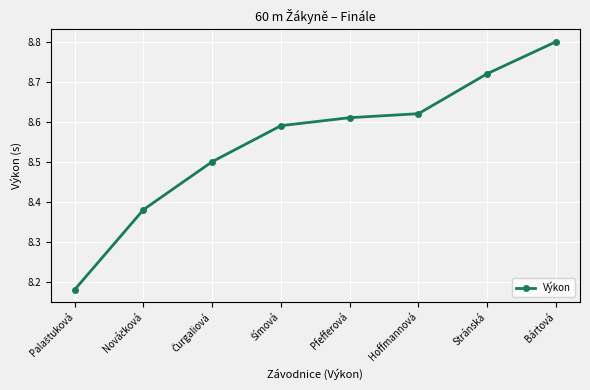

True or false: the data shows 15.1 at Hoffmannová.

False